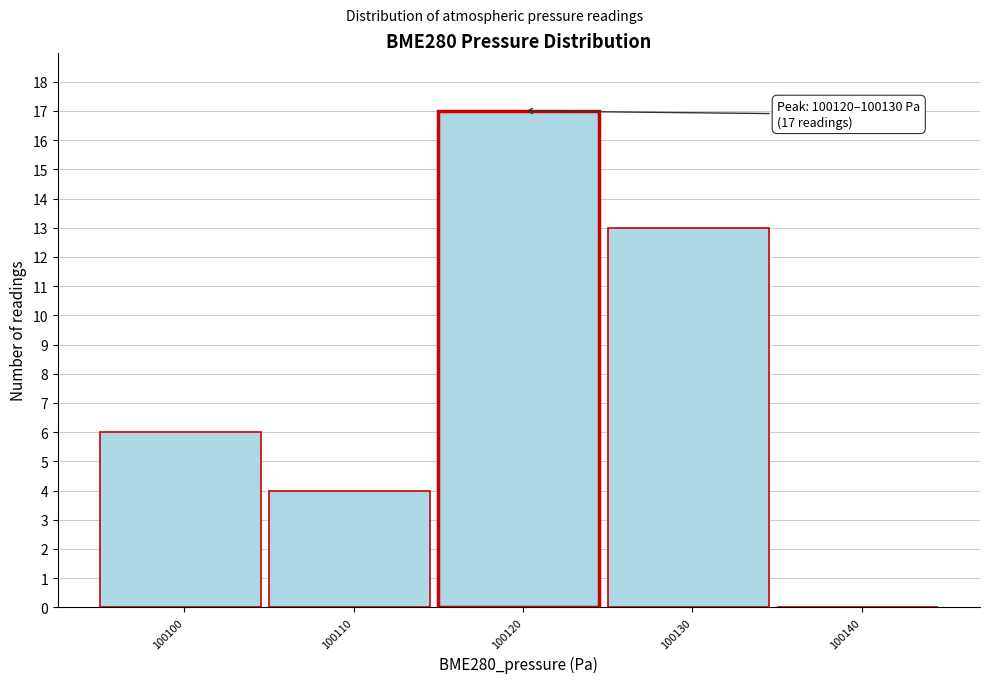

Reading left to right, what are all the values shown in this chart?

100100=6	100110=4	100120=17	100130=13	100140=0